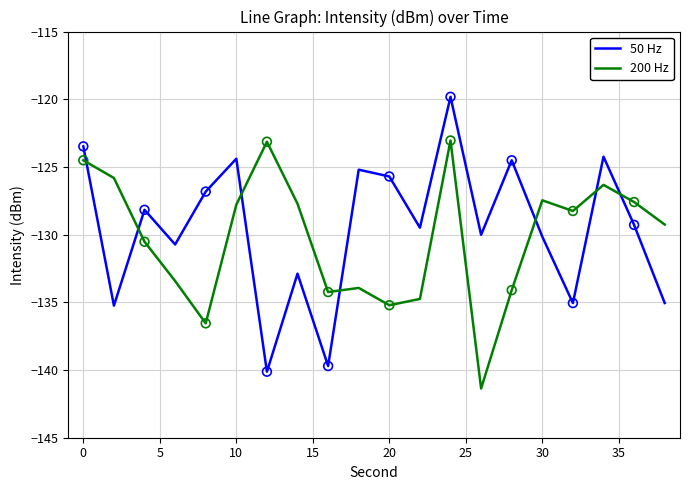

Which series has the widest spread of values?

50 Hz